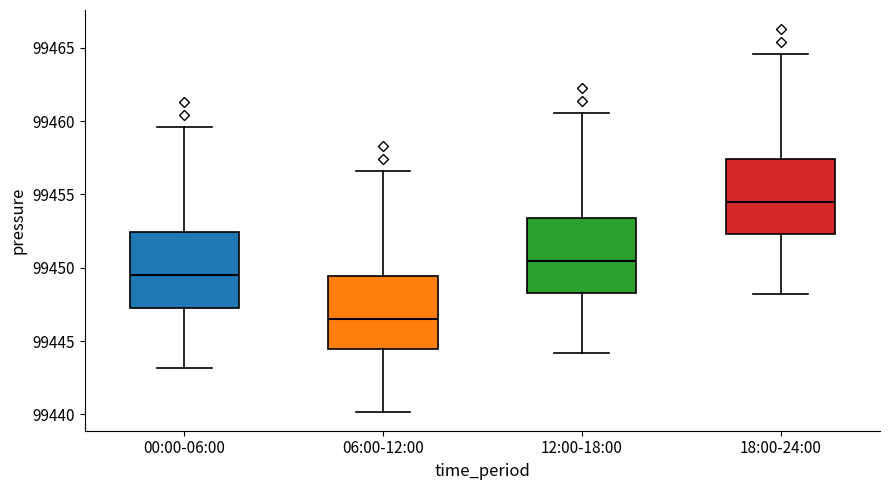

Reading left to right, transcribe this box plot: for each box, give where its median line is, the range the box spans, and where its two whiskers end, as read against the y-axis. The values are not printed on the chart, so give them approximately, as read against the axis.

00:00-06:00: median 99449.5, box 99447.5 to 99452.5, whiskers 99443.0 to 99459.5
06:00-12:00: median 99446.5, box 99444.5 to 99449.5, whiskers 99440.0 to 99456.5
12:00-18:00: median 99450.5, box 99448.5 to 99453.5, whiskers 99444.0 to 99460.5
18:00-24:00: median 99454.5, box 99452.5 to 99457.5, whiskers 99448.0 to 99464.5